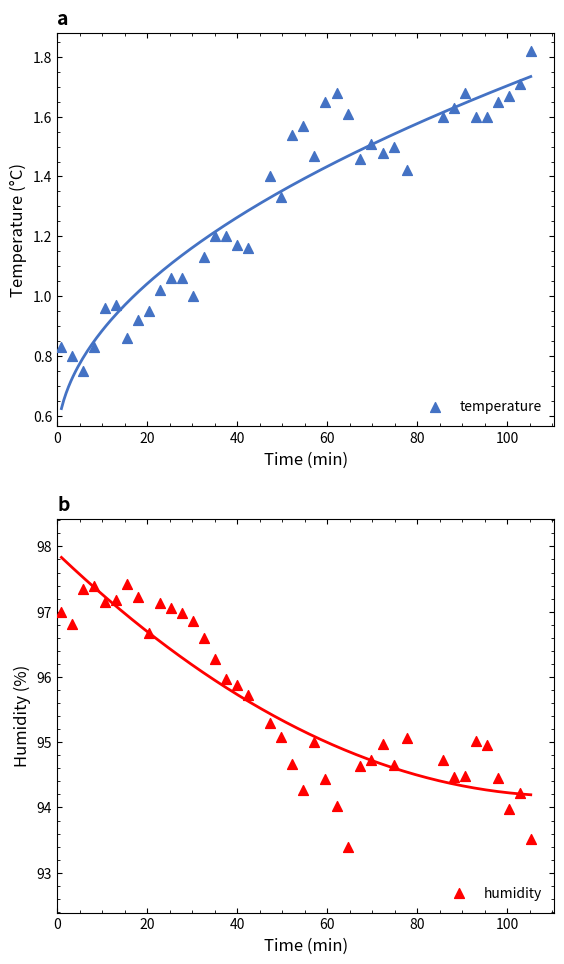

What are all the series names shown in the legend?

temperature, humidity